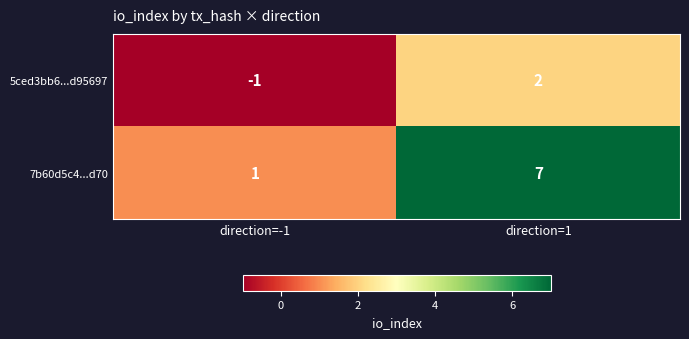

Which series has the largest range (max minus min)?

7b60d5c4...d70